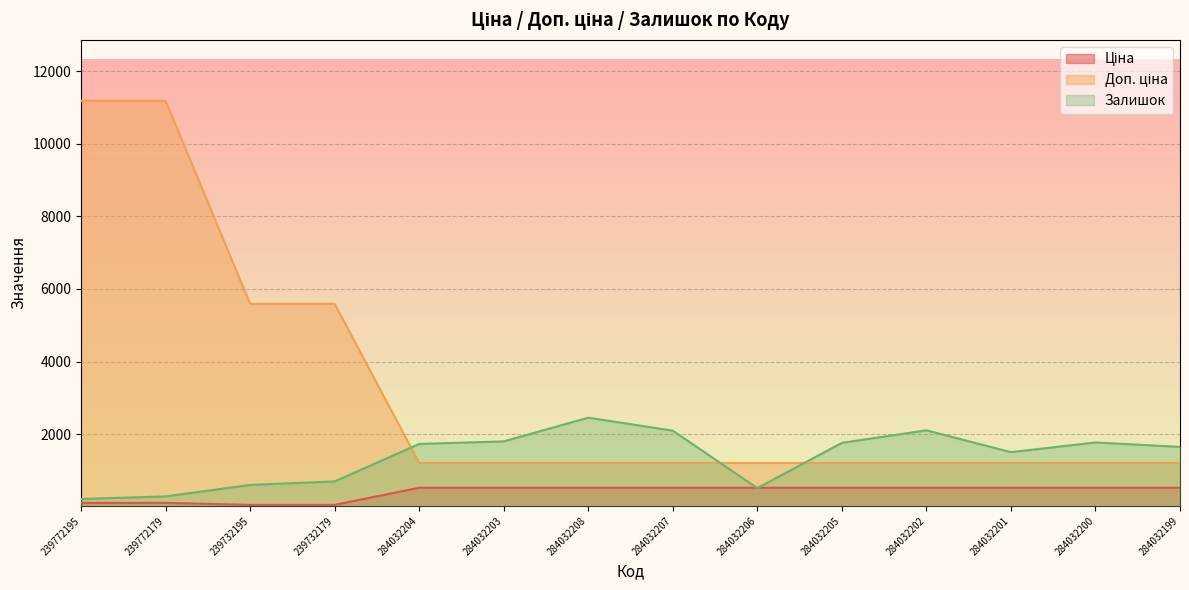

Between 239732179 and 284032203, which series saw the biggest shift?

Доп. ціна